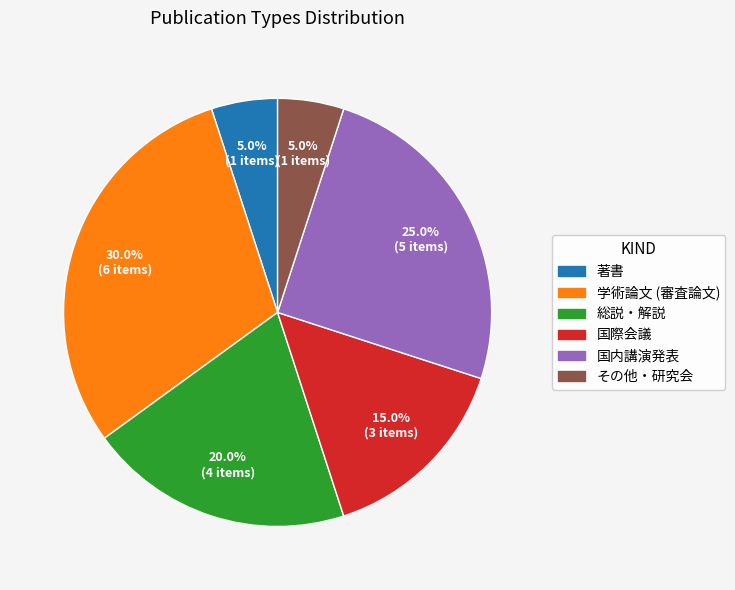

Is there a majority slice in this chart?

No